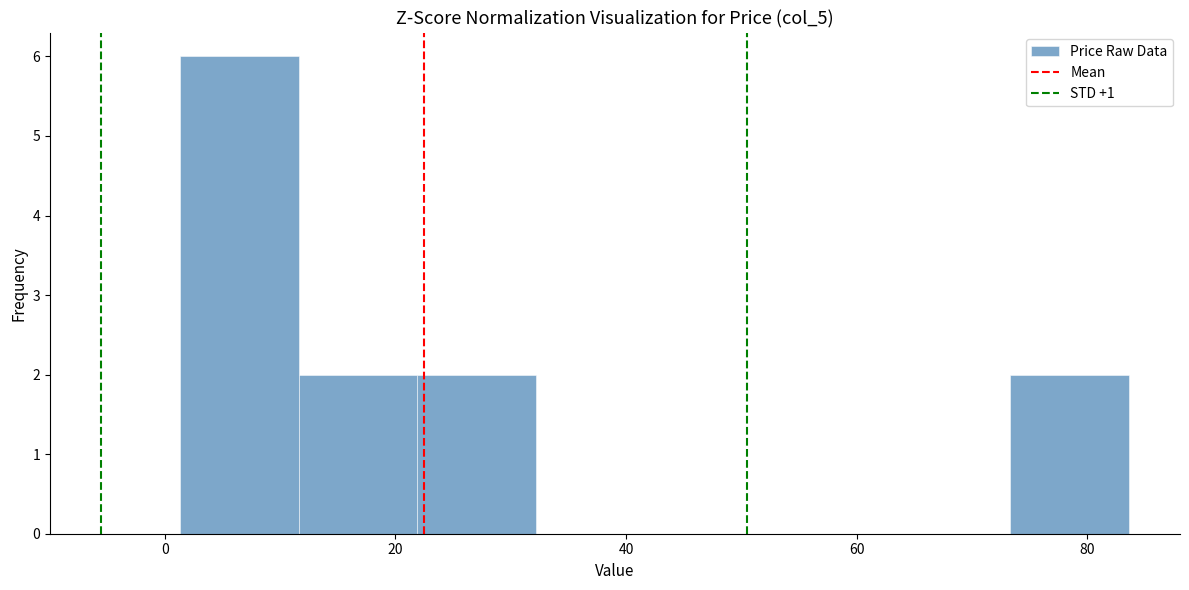

Reading left to right, list every bar in this chart as the range it spans on the x-axis followed by its height. Neither the bar edges nor the heights are printed on the chart, so give them approximately, as read against the axes.

2 to 12: 6
12 to 22: 2
22 to 32: 2
32 to 42: 0
42 to 52: 0
52 to 64: 0
64 to 74: 0
74 to 84: 2